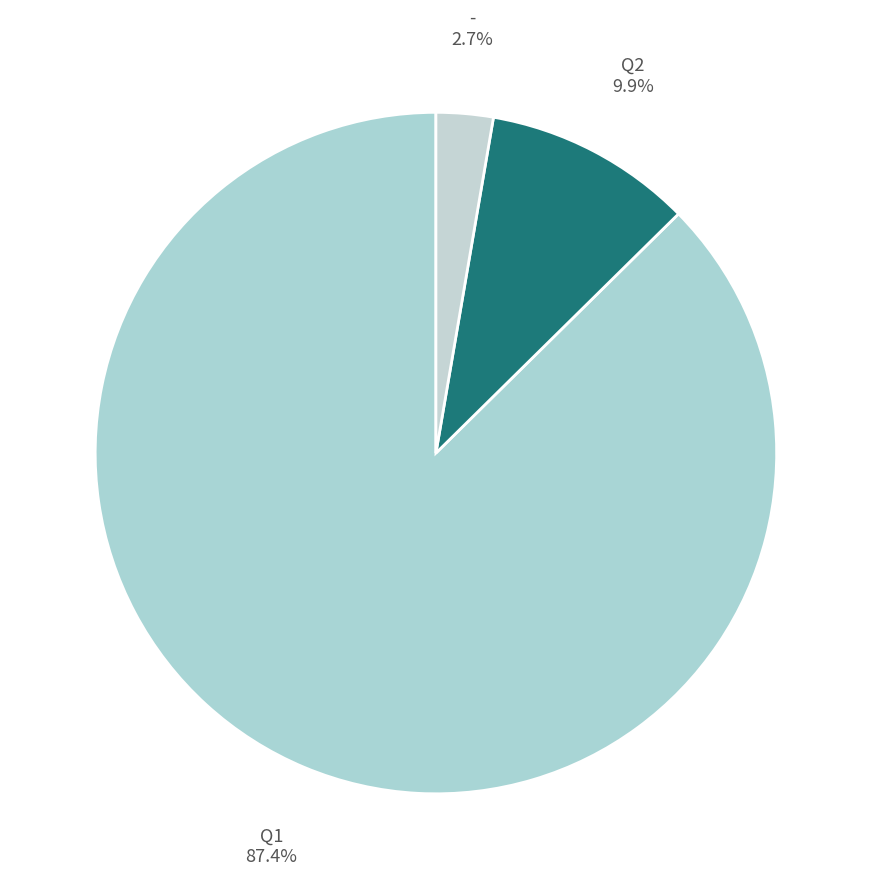

To the nearest percent, what is the difference between the largest and smallest slice percentages?

85%